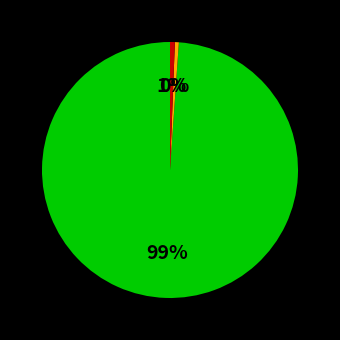

Is there any slice that represents more than half of the pie?

Yes